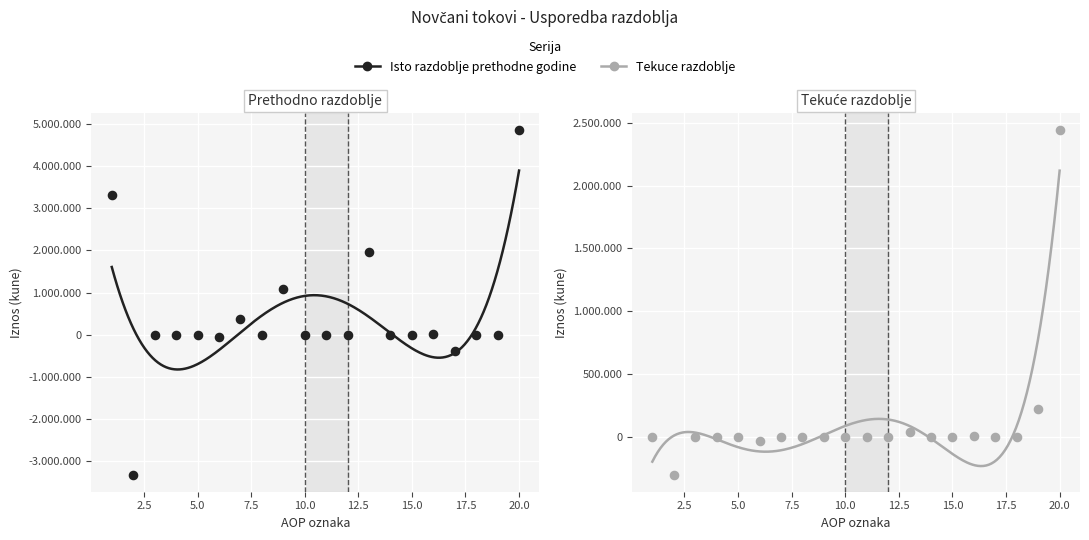

Which series reaches the minimum Y coordinate?

Isto razdoblje prethodne godine